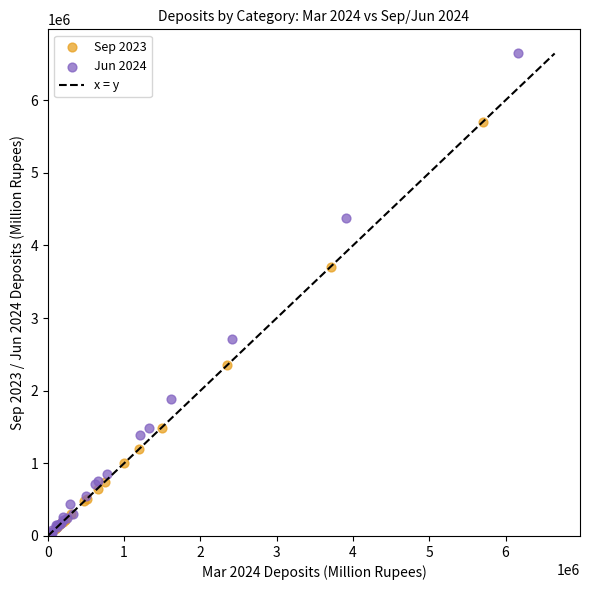

Which series has the largest Y range (max minus min)?

Jun 2024